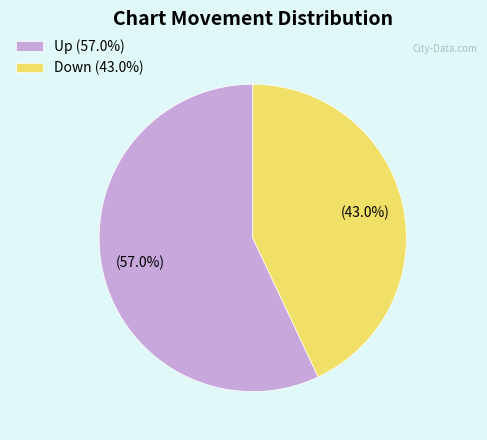

Is there a majority slice in this chart?

Yes